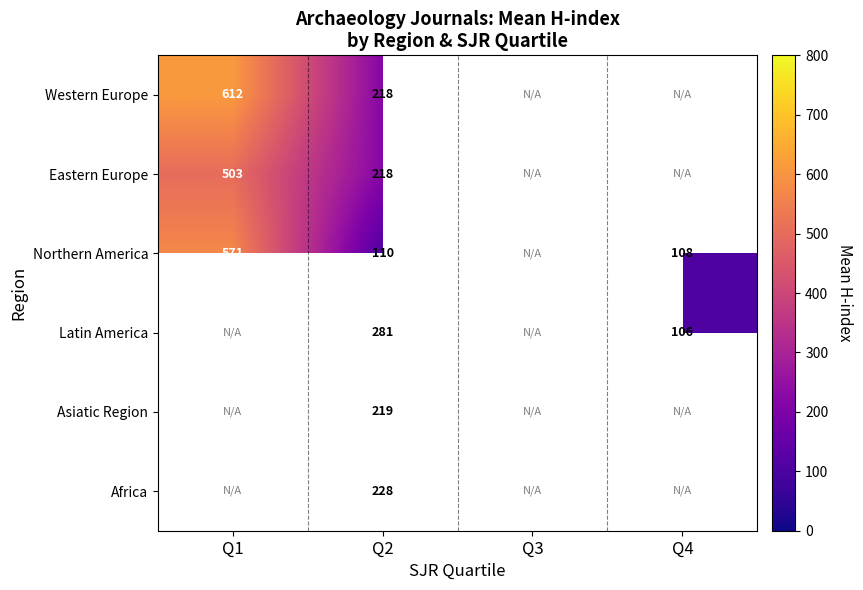

At which label does Northern America reach its peak?

Q1